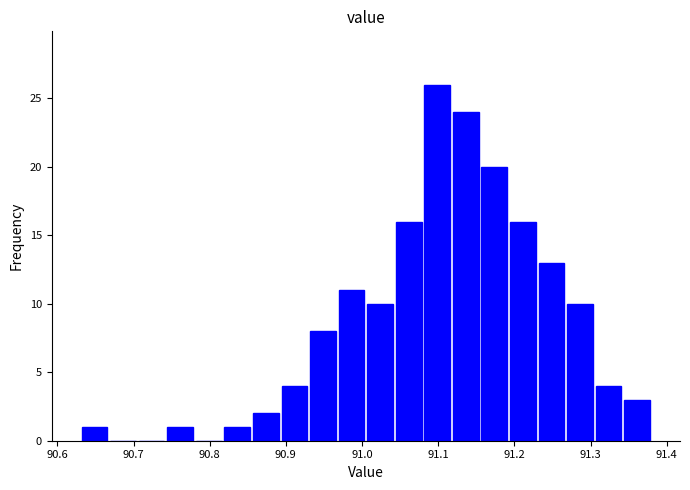

Around what value on the x-axis is the tallest bar? Give the approximate position of its centre, as read against the axis.

91.10